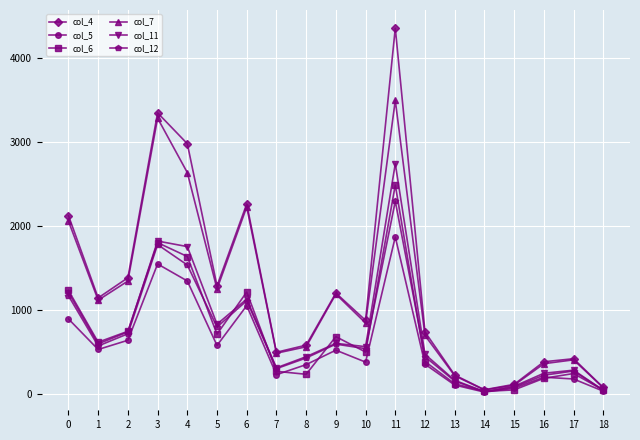

At which category is the sum across all series the highest?

11